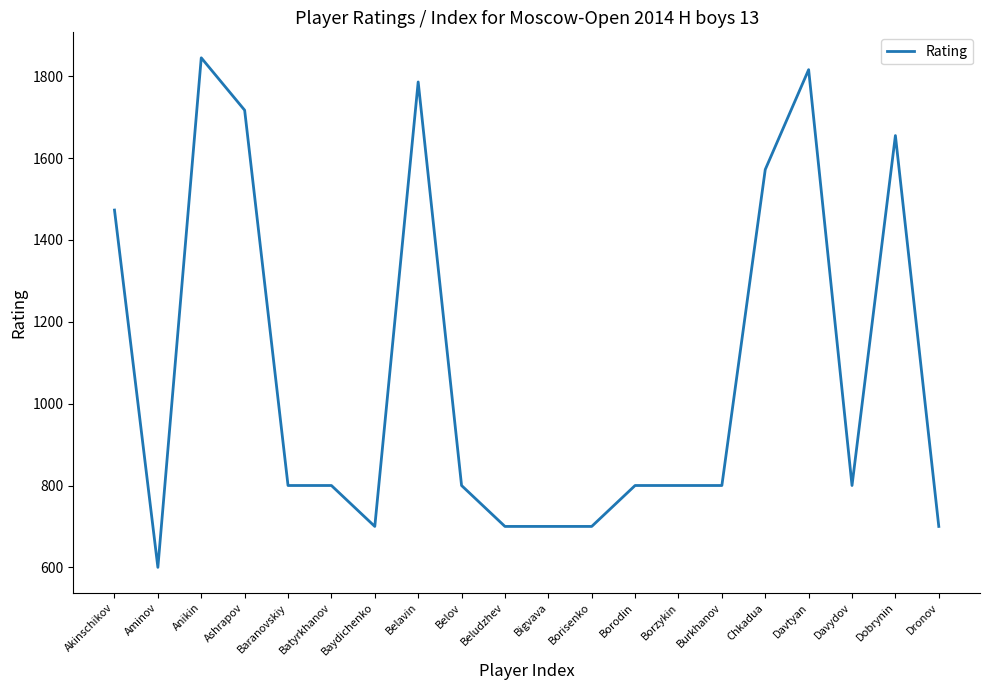

Which has a higher value, Batyrkhanov or Ashrapov?

Ashrapov